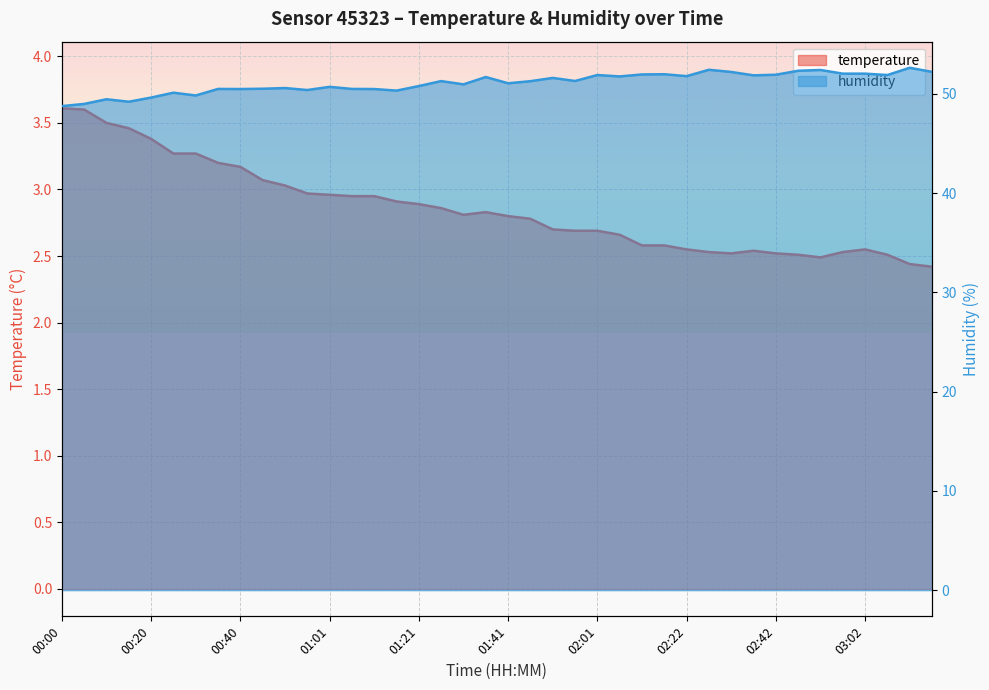

Count the number of data series in this chart.

2